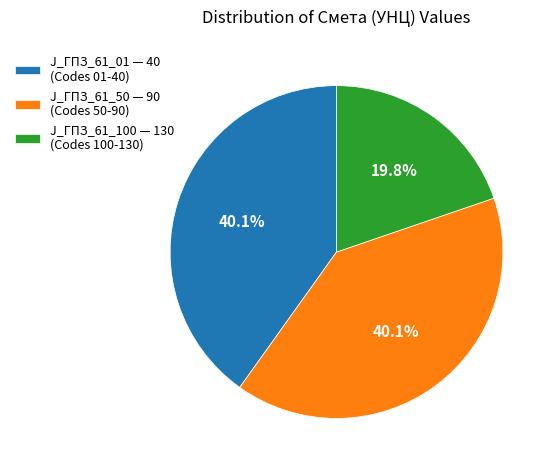

To the nearest percent, what is the average slice percentage?

33%